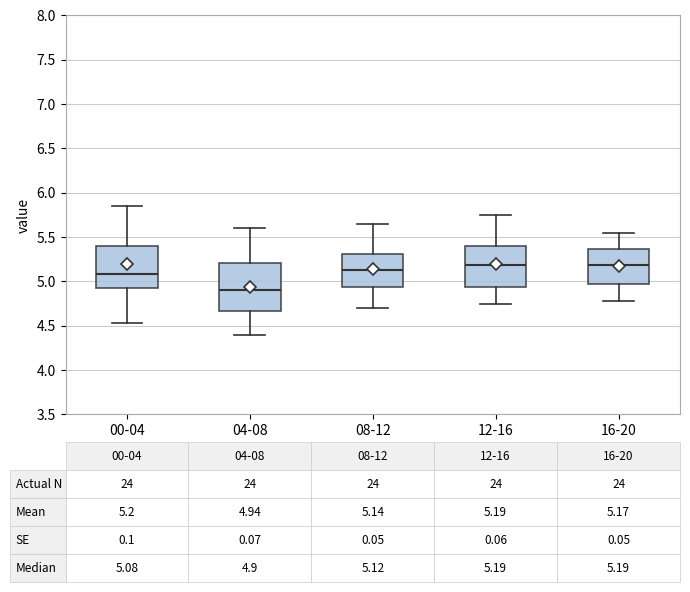

Comparing the boxes themselves (not the whiskers), which one is the tallest?

04-08